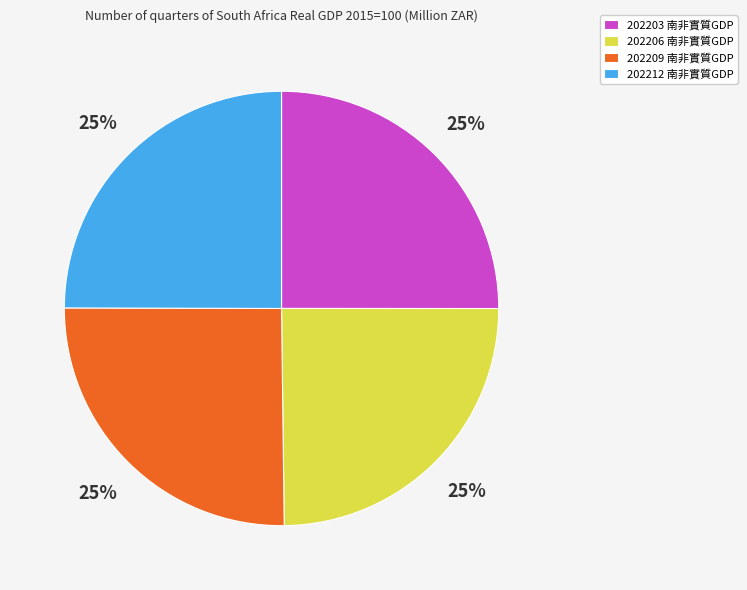

To the nearest percent, what is the average slice percentage?

25%